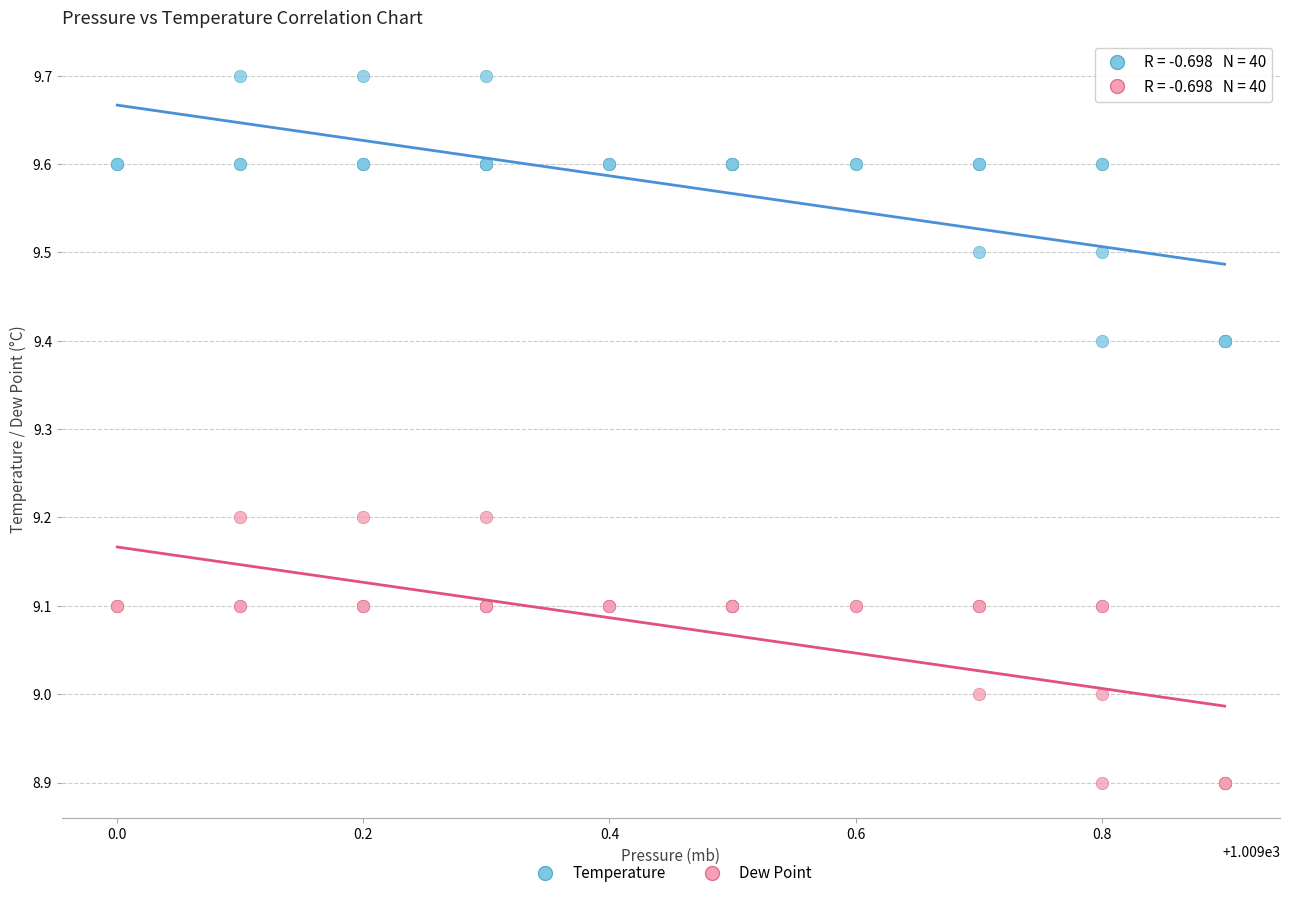

Which series reaches the minimum Y coordinate?

Dew Point